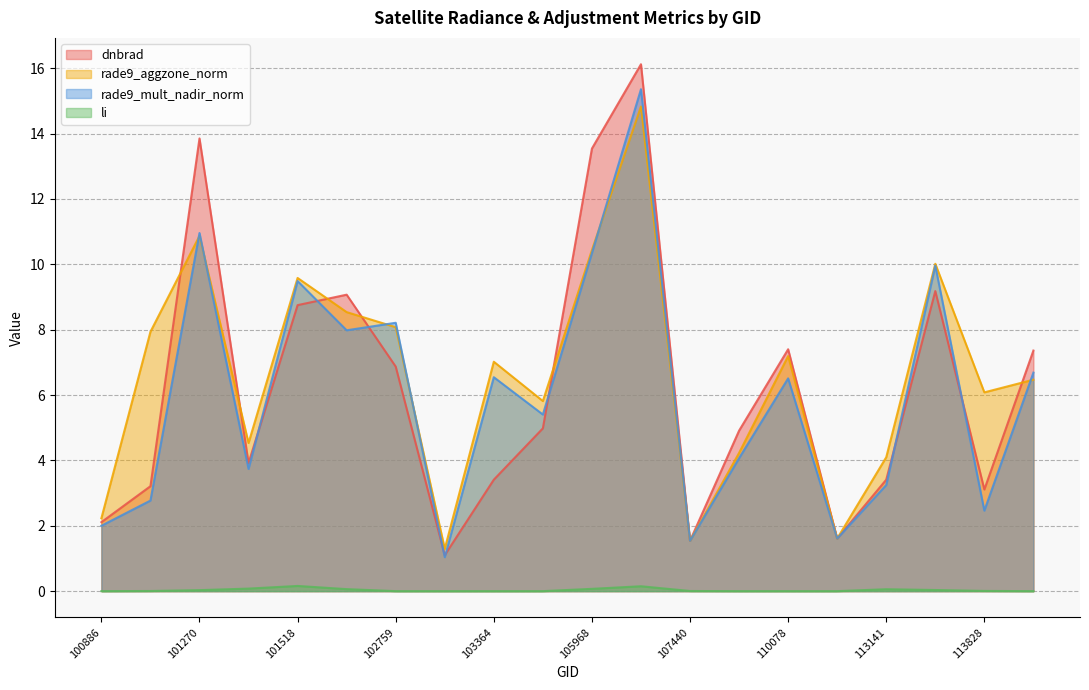

Reading left to right, extract all data points from this chart.

dnbrad: 100886=2.1	101147=3.2	101270=13.8	101395=3.9	101518=8.8	102022=9.1	102759=6.9	102879=1.1	103364=3.4	103484=5.0	105968=13.5	106518=16.1	107440=1.5	107613=4.9	110078=7.4	110253=1.6	113141=3.4	113310=9.2	113828=3.1	114757=7.4
rade9_aggzone_norm: 100886=2.2	101147=7.9	101270=10.9	101395=4.5	101518=9.6	102022=8.5	102759=8.1	102879=1.3	103364=7.0	103484=5.8	105968=10.4	106518=14.8	107440=1.5	107613=4.2	110078=7.2	110253=1.6	113141=4.1	113310=10.0	113828=6.1	114757=6.5
rade9_mult_nadir_norm: 100886=2.0	101147=2.8	101270=11.0	101395=3.7	101518=9.5	102022=8.0	102759=8.2	102879=1.0	103364=6.5	103484=5.4	105968=10.3	106518=15.4	107440=1.5	107613=4.1	110078=6.5	110253=1.6	113141=3.2	113310=10.0	113828=2.5	114757=6.7
li: 100886=0.0	101147=0.0	101270=0.0	101395=0.1	101518=0.2	102022=0.1	102759=0.0	102879=0.0	103364=0.0	103484=0.0	105968=0.1	106518=0.1	107440=0.0	107613=0.0	110078=0.0	110253=0.0	113141=0.1	113310=0.0	113828=0.0	114757=0.0